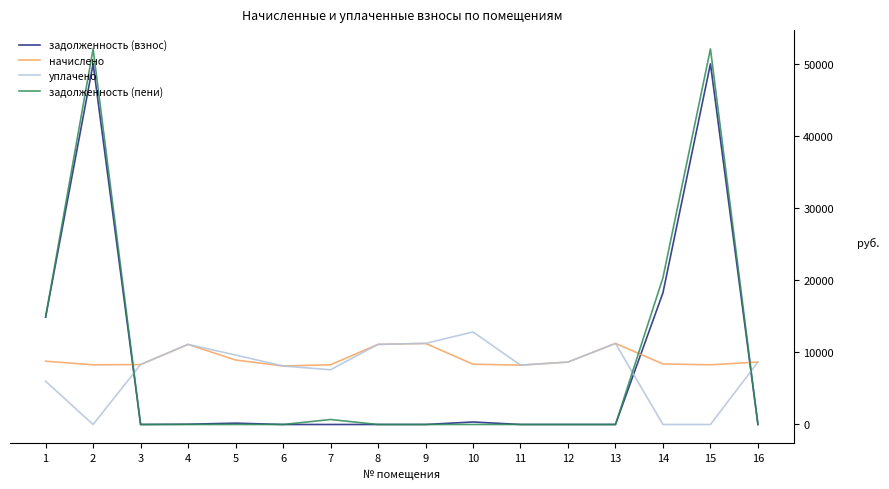

How many lines are shown in the chart?

4